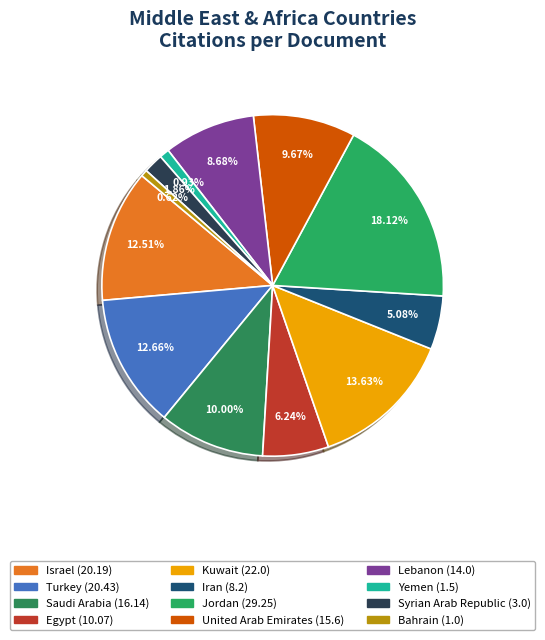

What percentage is the Bahrain slice, to the nearest percent?

1%